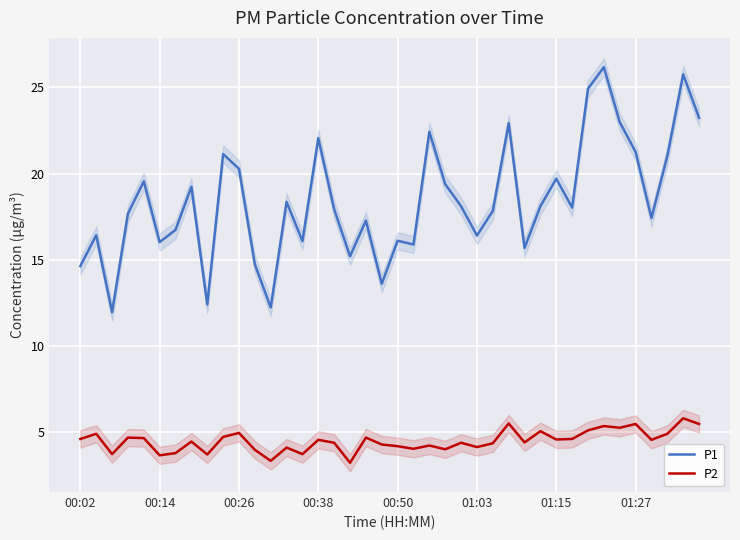

How many interior local peaks does the P1 series have?

13